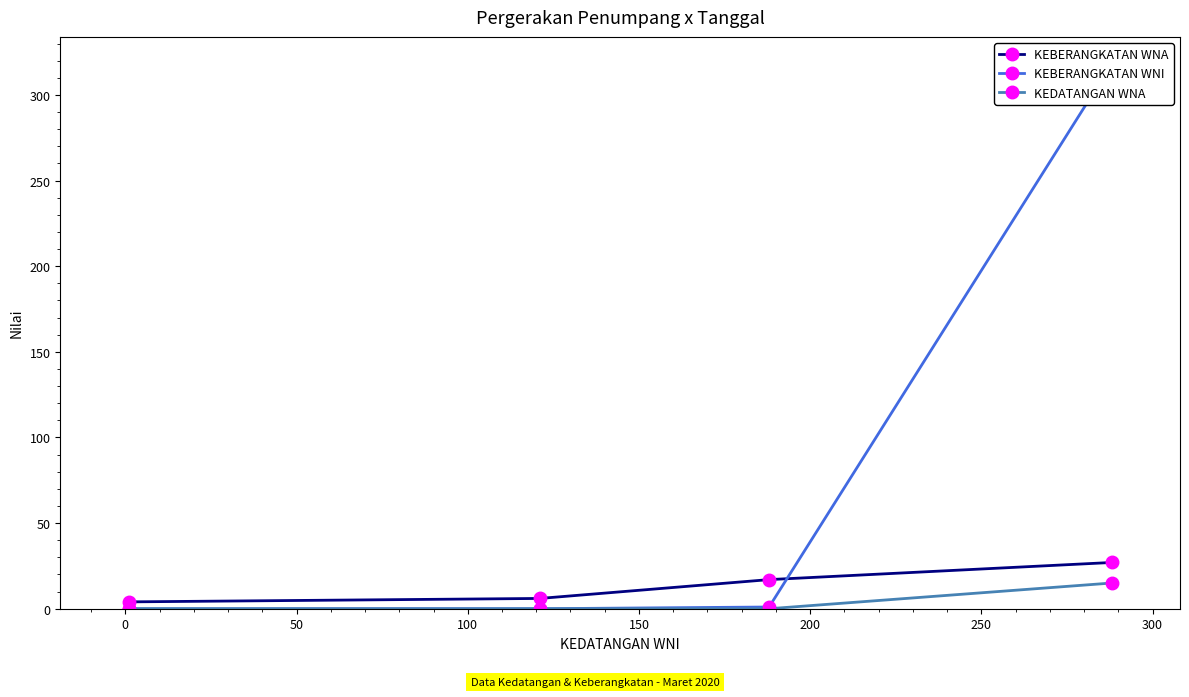

What is the sum of the KEBERANGKATAN WNA values at 0 and 100?

21